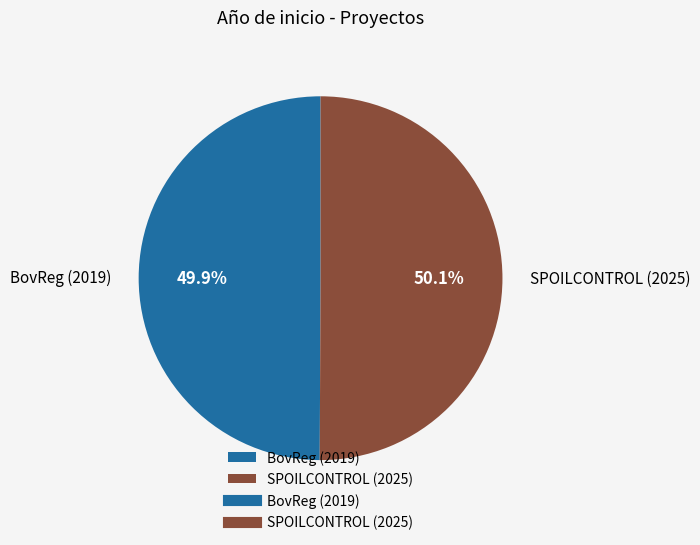

How many segments does this pie chart have?

2